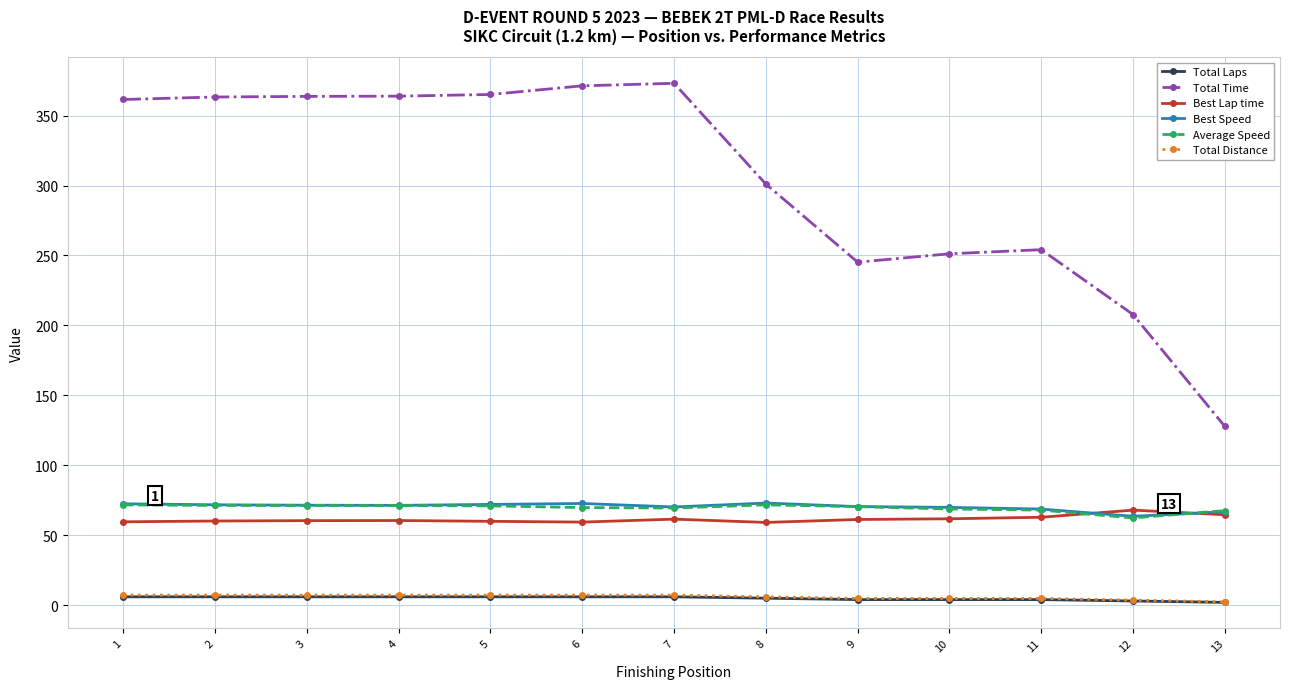

Which series has the widest spread of values?

Total Time